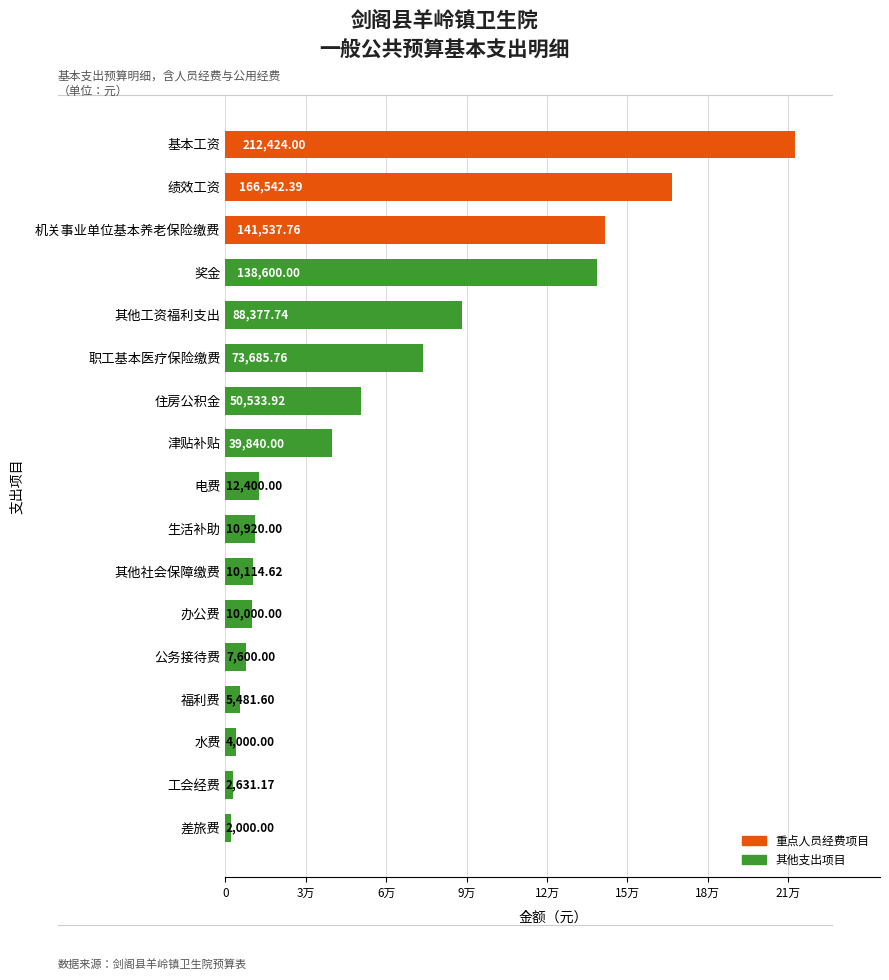

What is the smallest value displayed?

2000.0